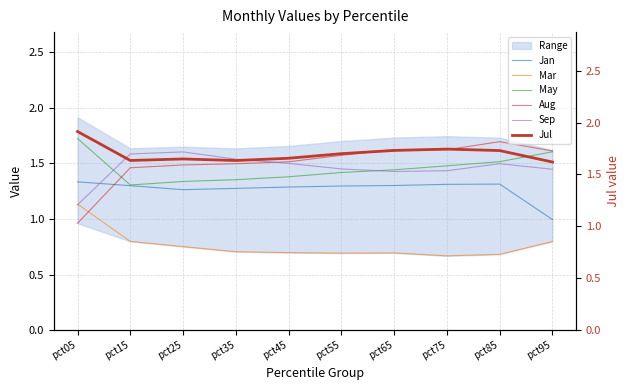

Which series has the largest range (max minus min)?

Aug